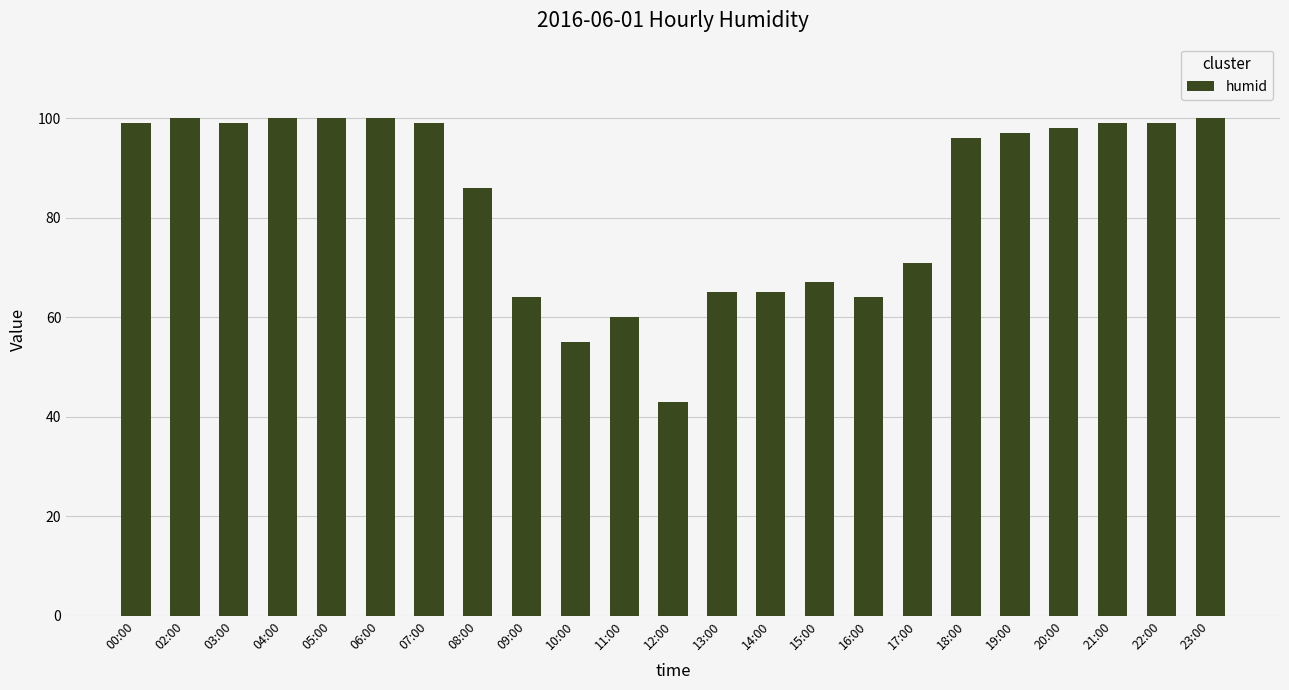

What is the value of the 19th bar from the left?

97